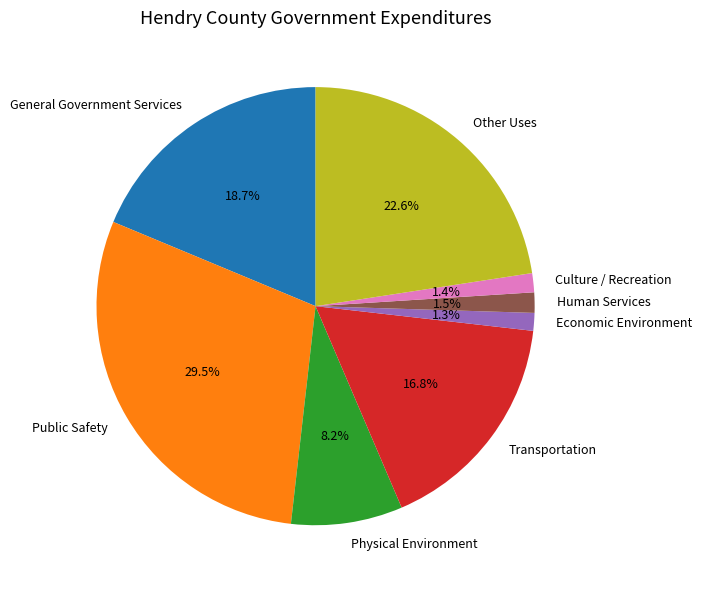

What is the largest slice in the pie chart?

Public Safety